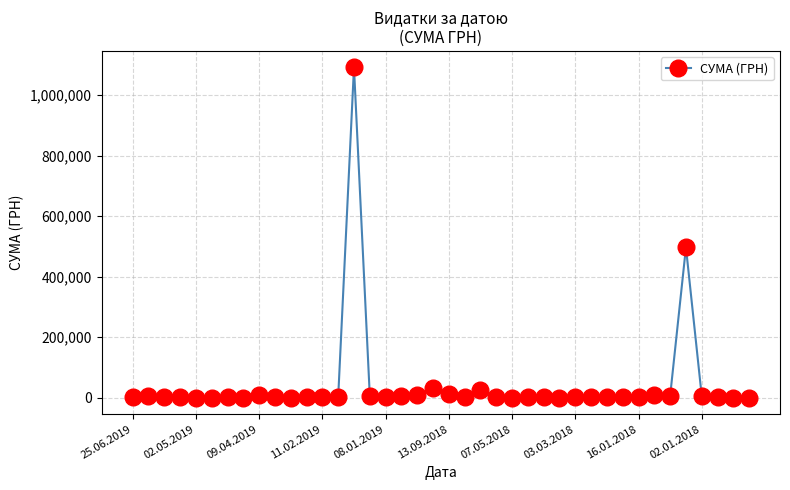

True or false: there are more than 0 points higher than both neighbors.

True